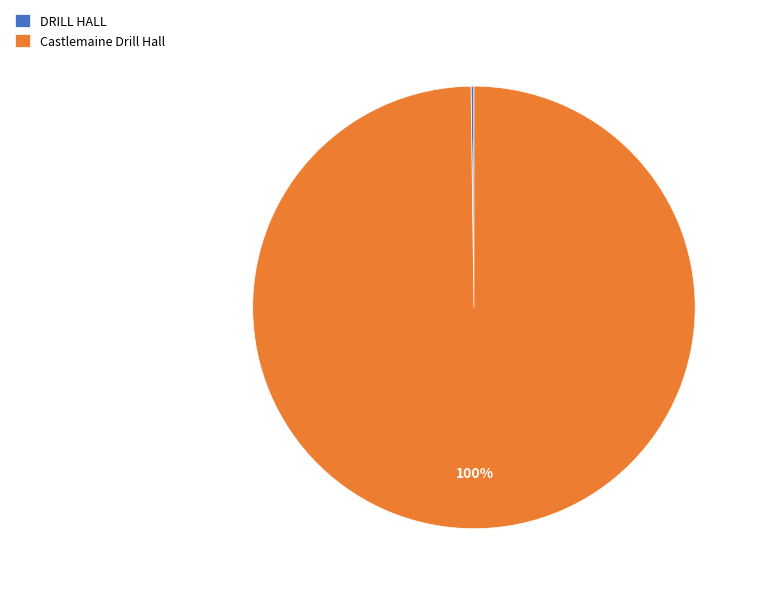

Is there a majority slice in this chart?

Yes